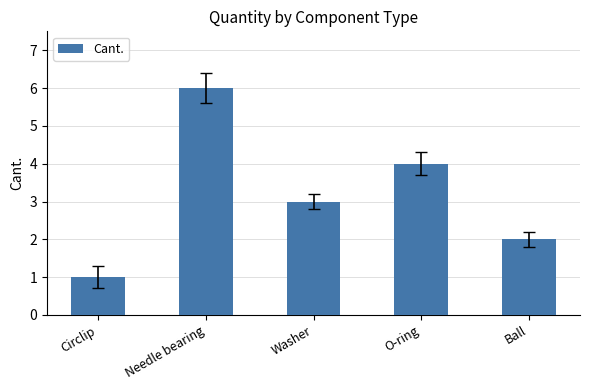

Is it true that the value at Washer is 5?

False